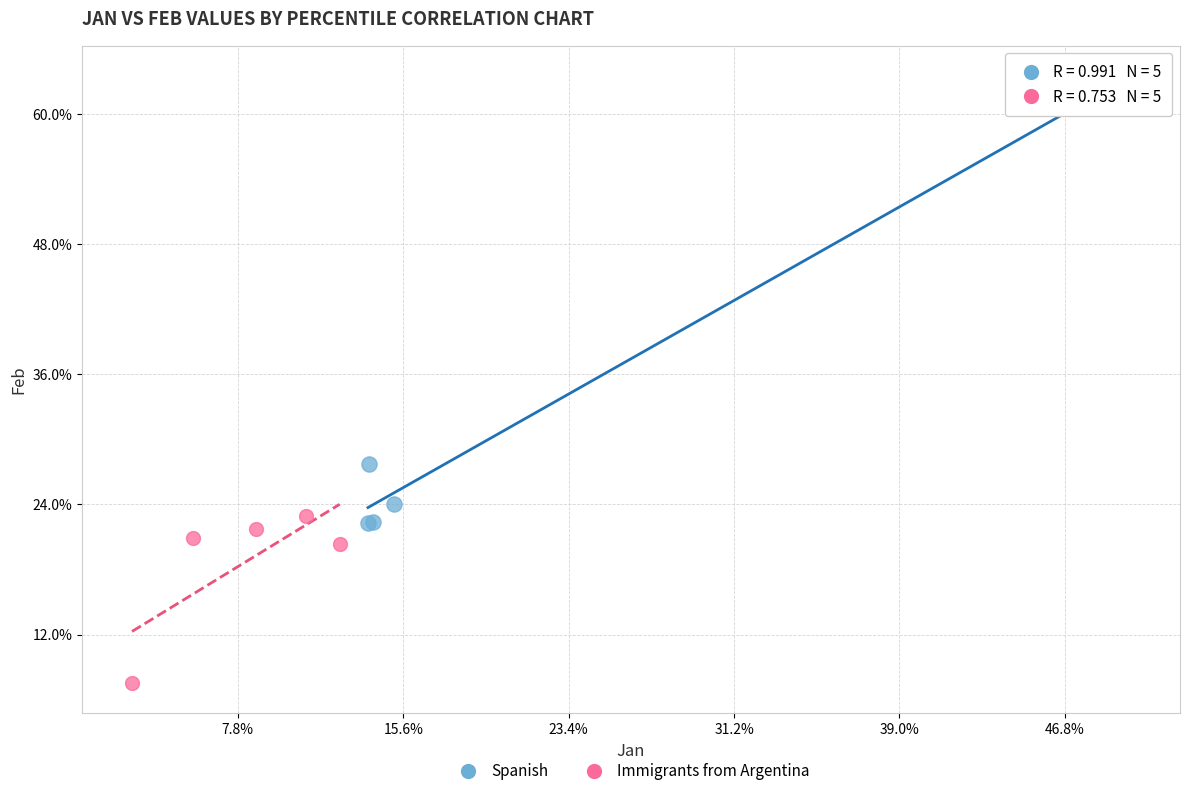

What are all the series names shown in the legend?

Spanish, Immigrants from Argentina